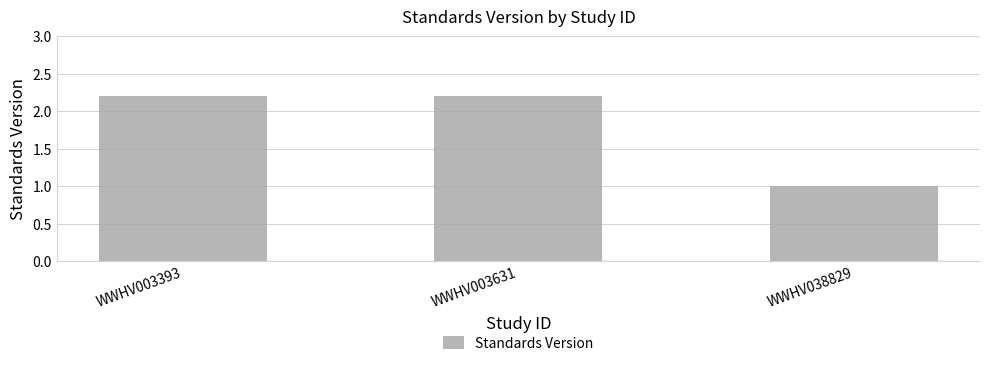

Reading right to left, transcribe all the data shown in this chart.

1.0	2.2	2.2